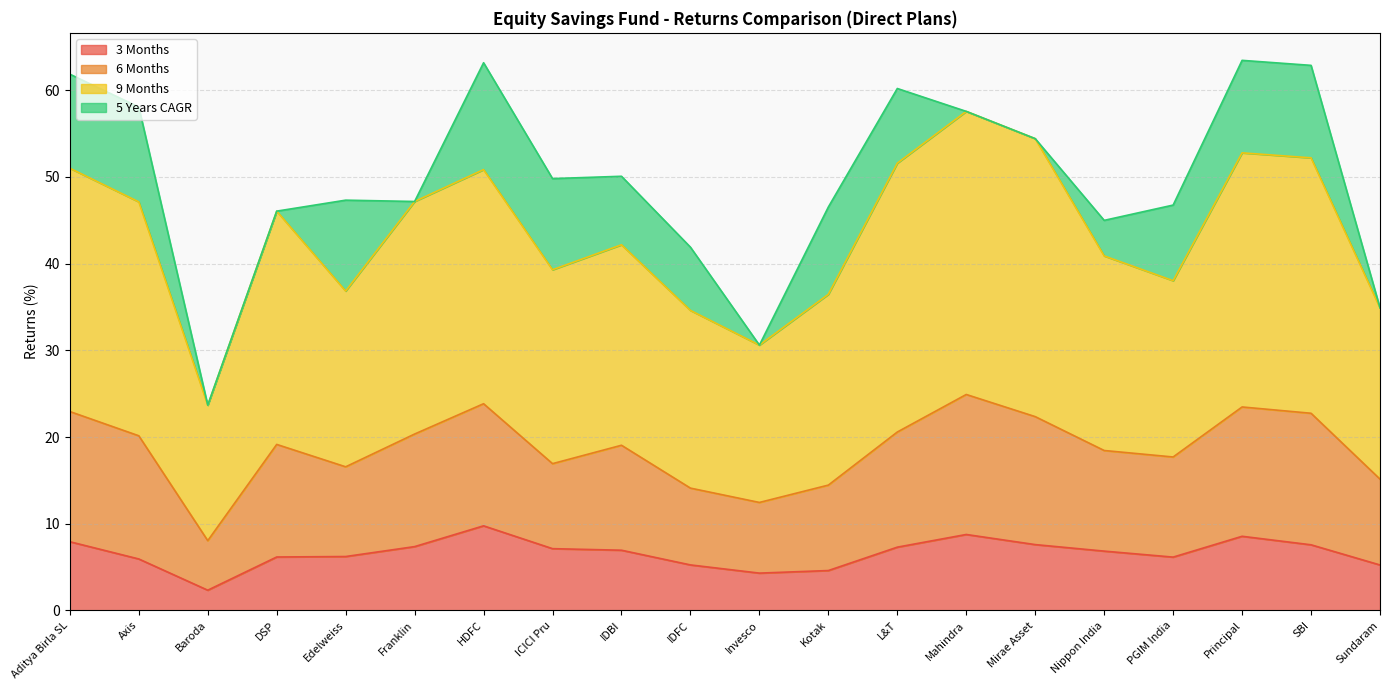

Where is the first local maximum for 5 Years CAGR?

Axis